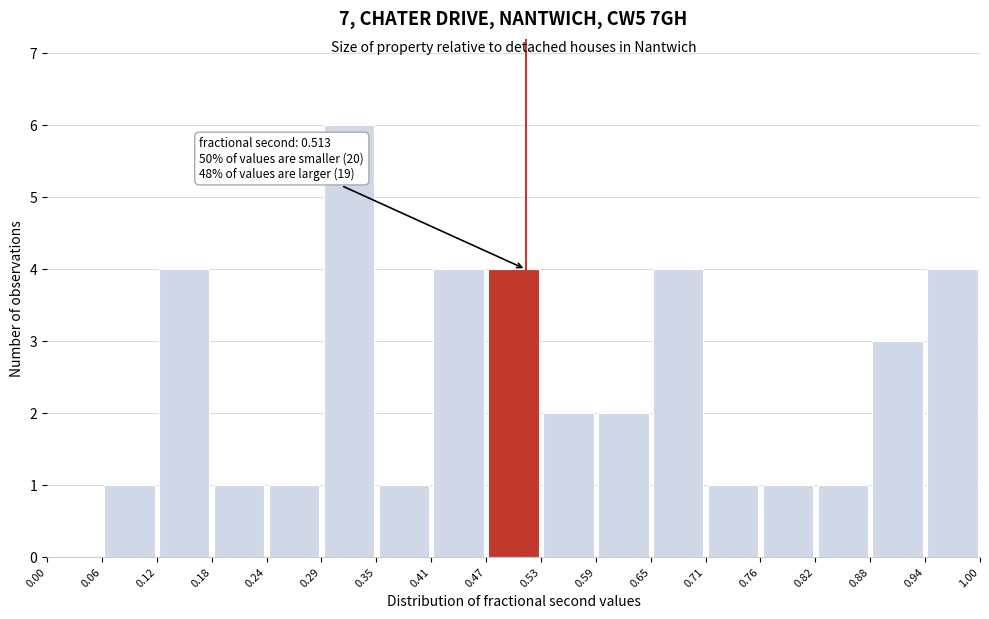

Which range on the x-axis has the tallest bar?

0.29 to 0.35